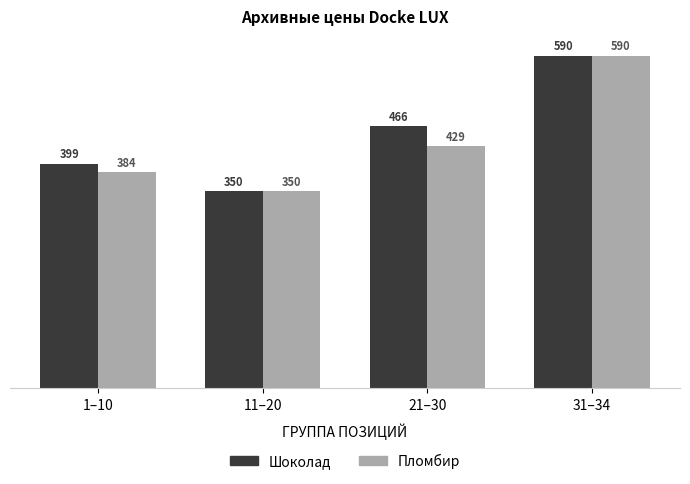

At which category does the chart reach its peak across all series?

31–34